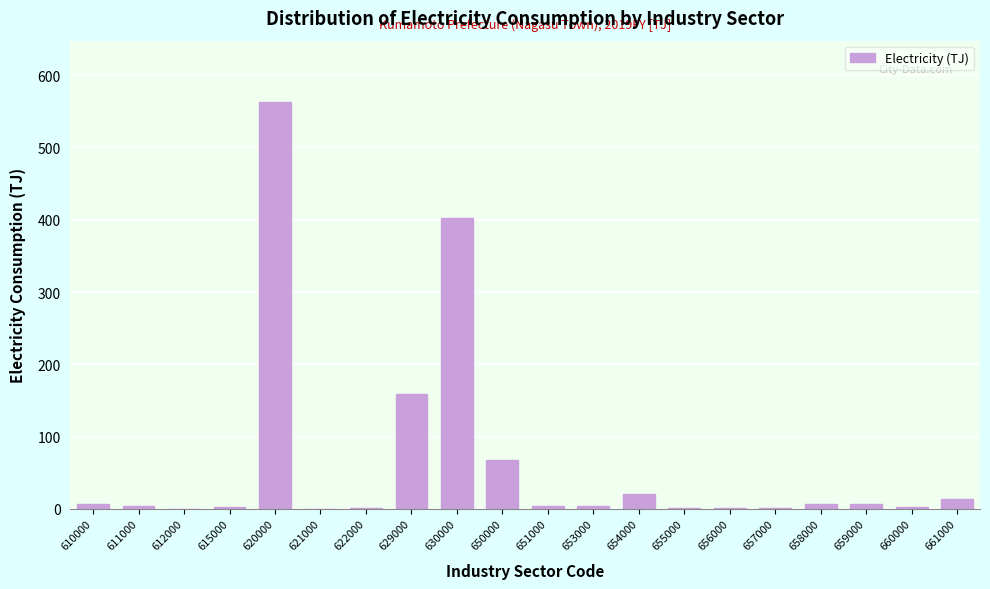

What is the sum of all values?

1265.7